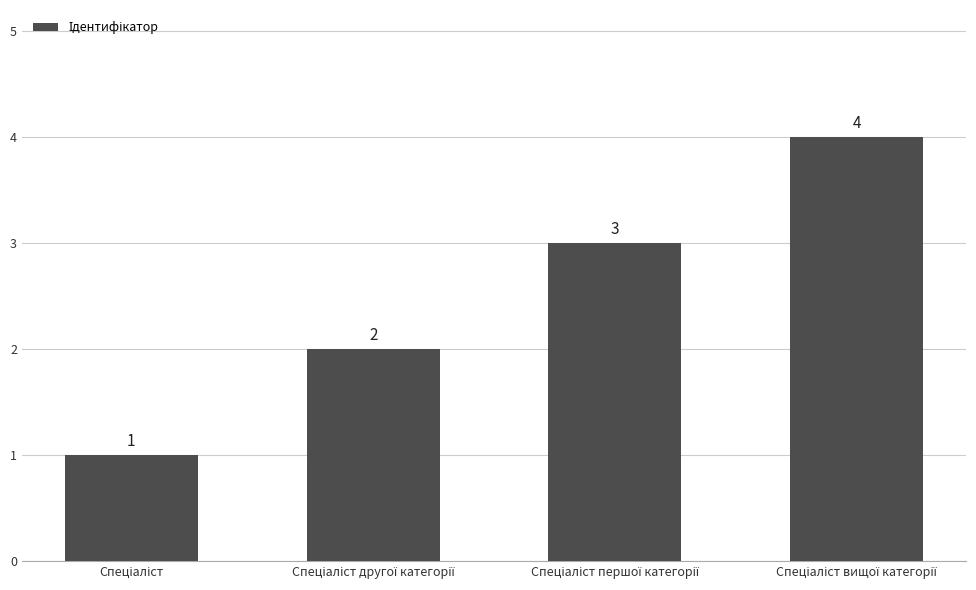

Are the bars horizontal?

No